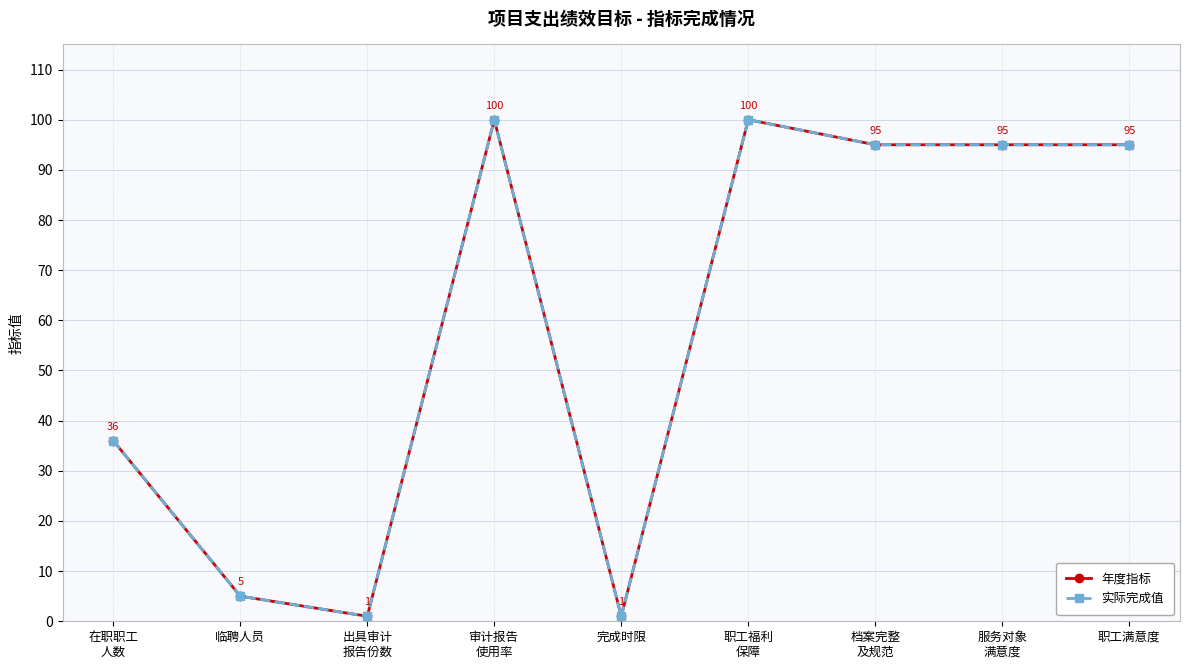

Does the chart have visible grid lines?

Yes